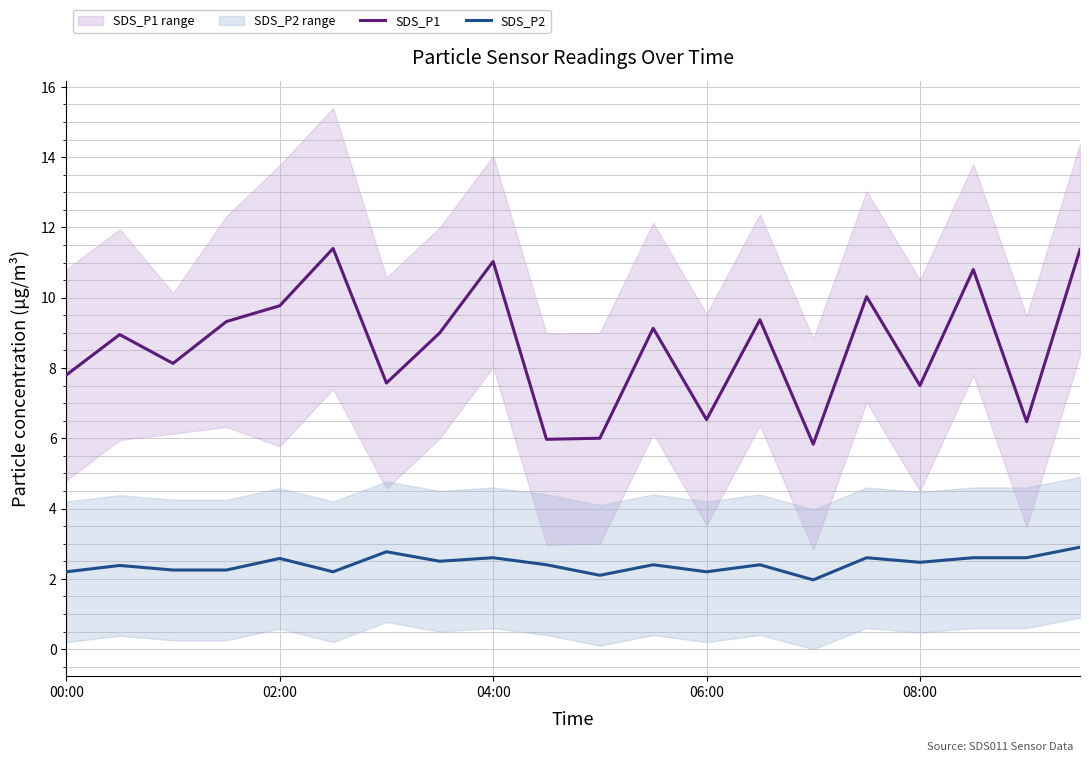

The value of SDS_P1 at 7 is 12.7. True or false?

False